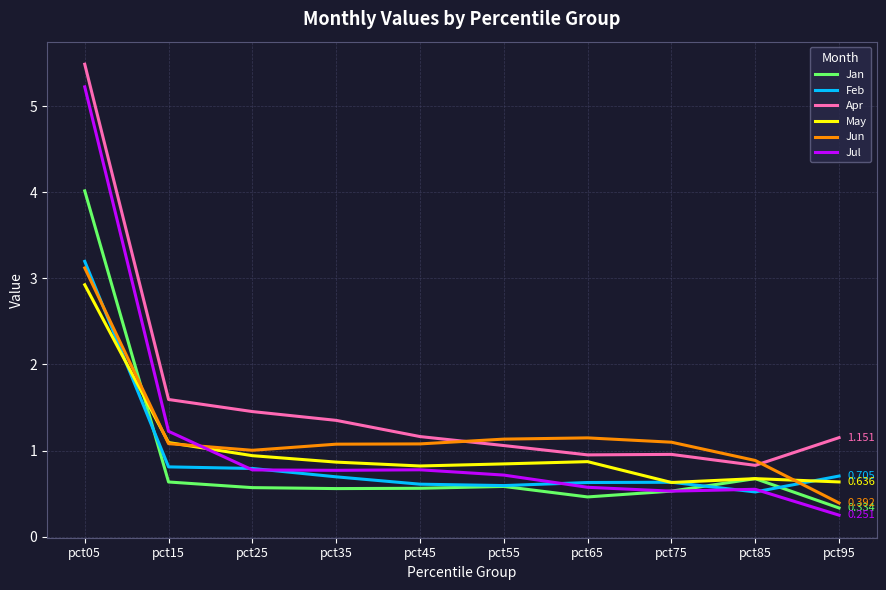

The value of Jun at pct25 is 1.0. True or false?

True